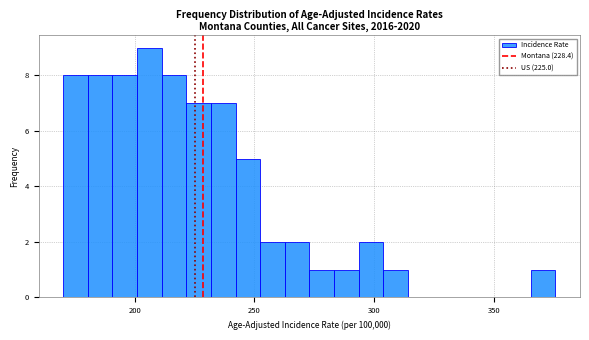

Around what value on the x-axis is the tallest bar? Give the approximate position of its centre, as read against the axis.

205